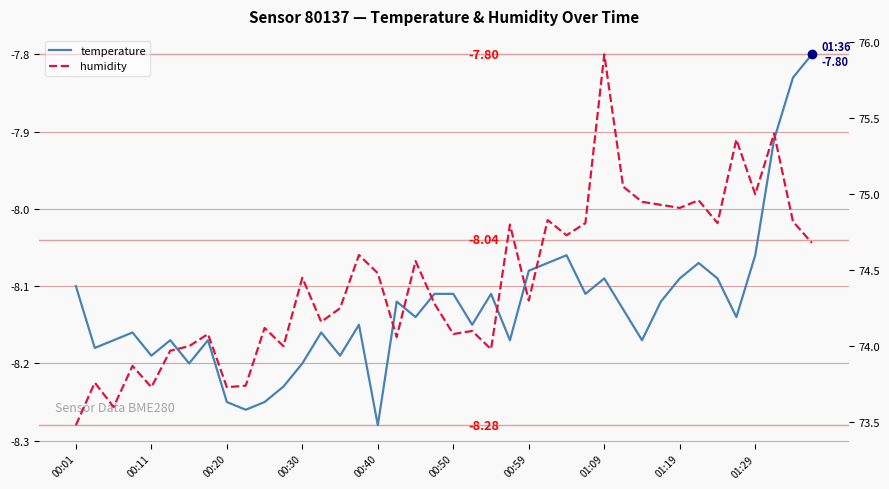

What are all the series names shown in the legend?

temperature, humidity